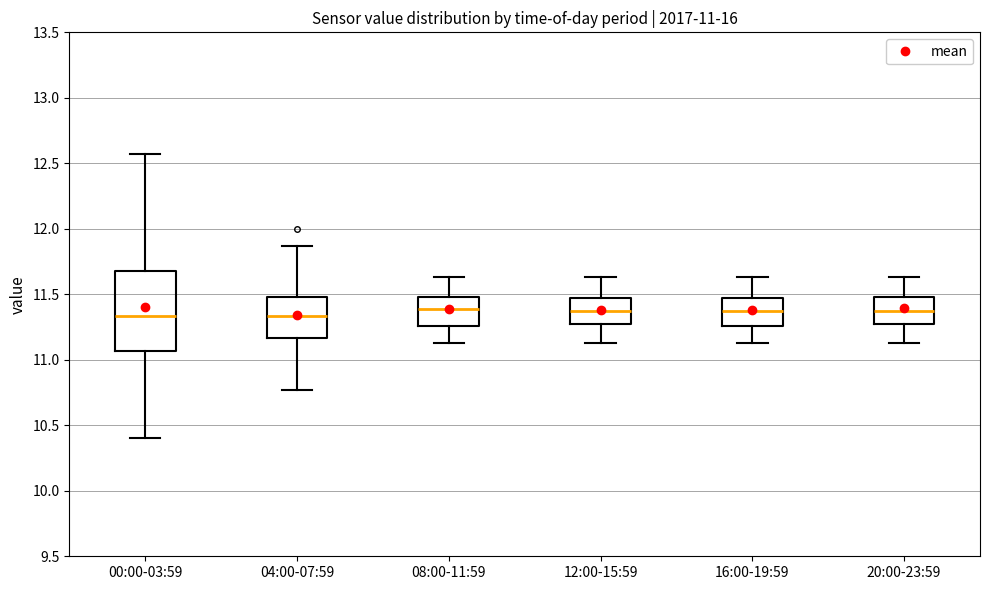

Comparing the boxes themselves (not the whiskers), which one is the tallest?

00:00-03:59